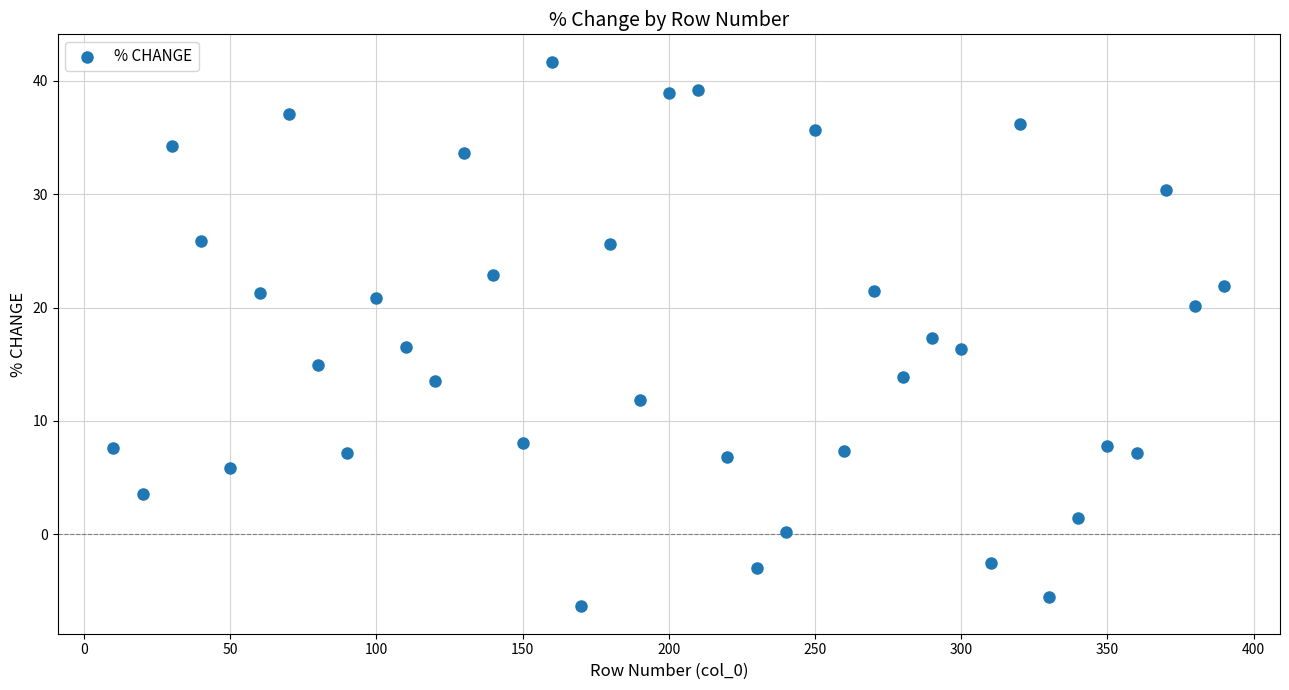

What is the range of Y values (max minus min)?

48.1